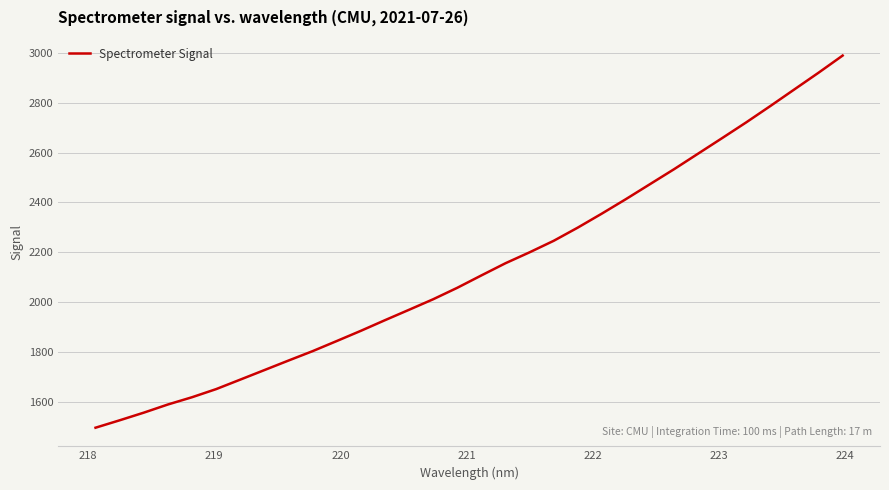

What is the greatest value displayed?

2989.8